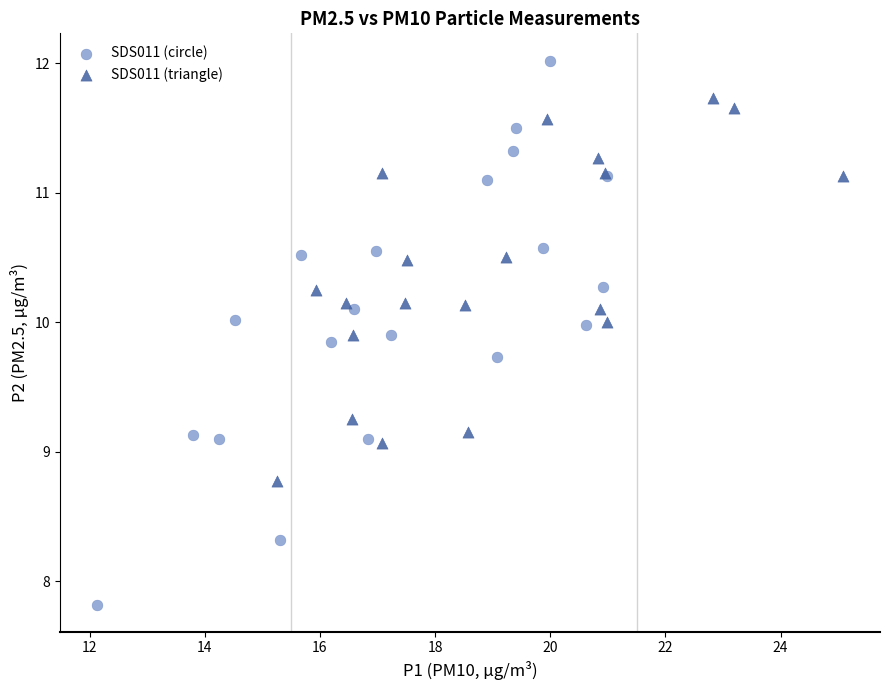

What are all the series names shown in the legend?

SDS011 (circle), SDS011 (triangle)